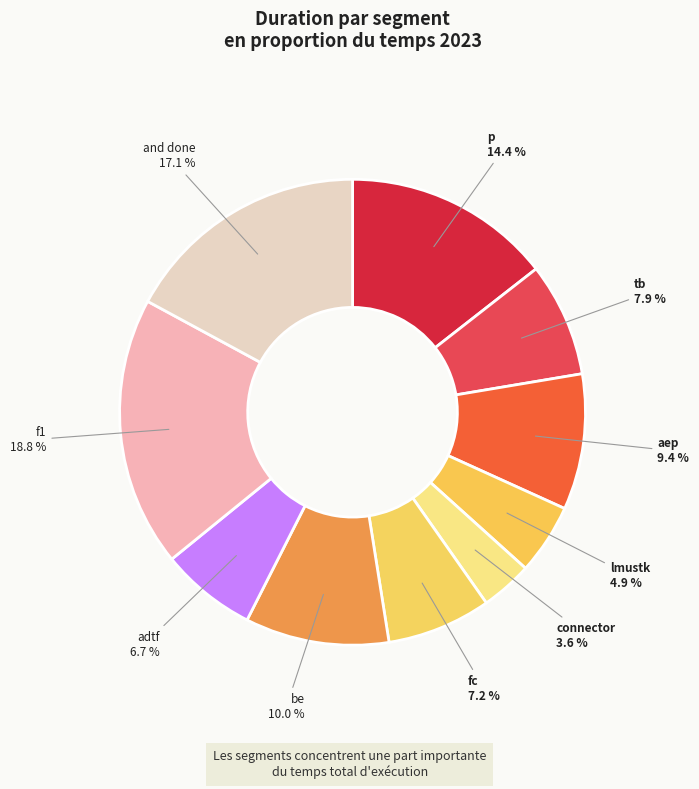

Count the number of slices in the pie.

10